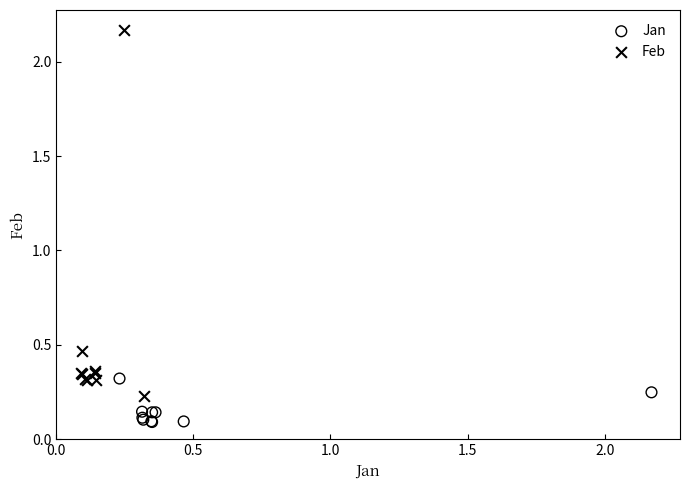

Which series reaches the maximum Y coordinate?

Feb